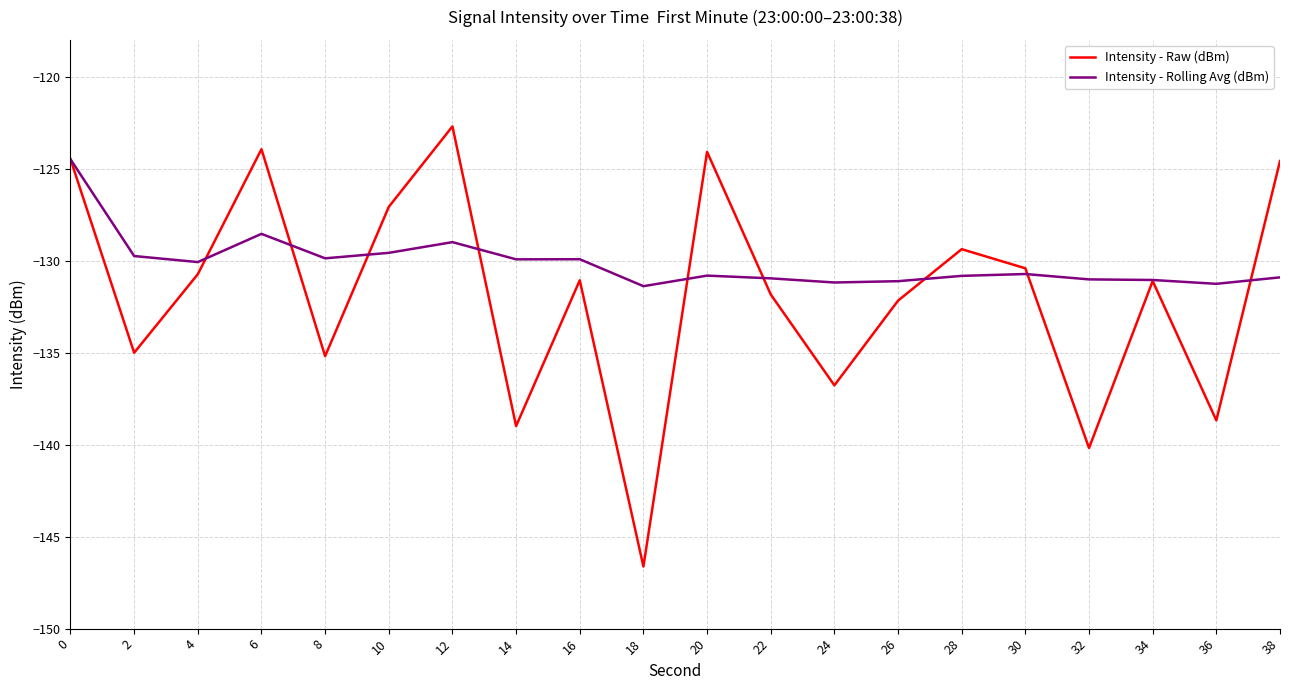

True or false: Intensity - Rolling Avg (dBm) has a value of -131.2 at 24.

True